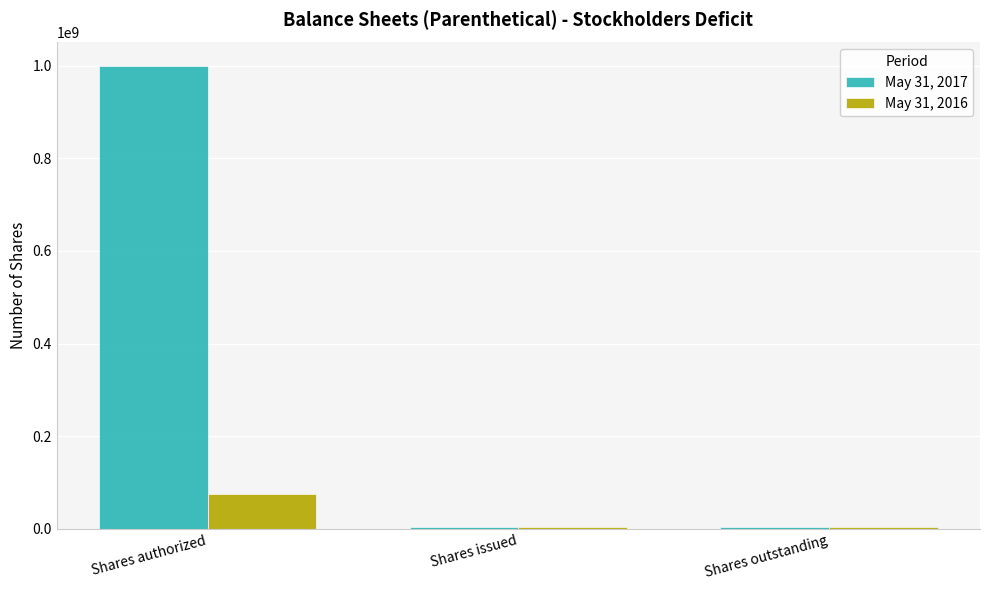

Which series has the largest range (max minus min)?

May 31, 2017